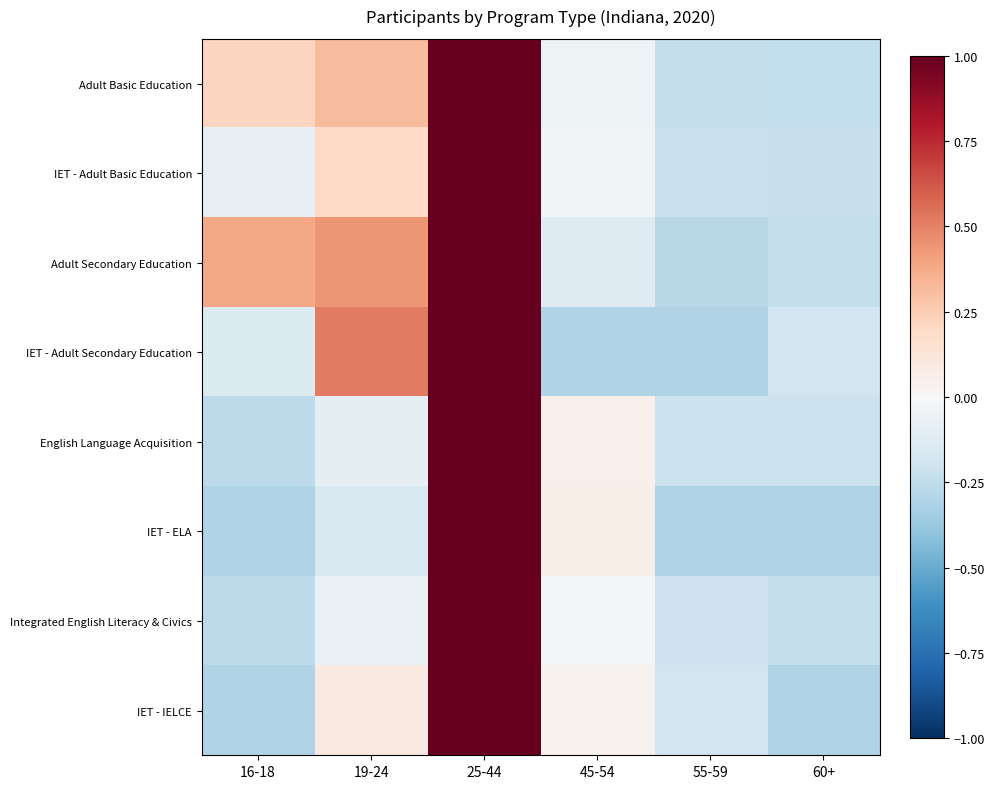

What is the total value across all series at 55-59?

-2.0